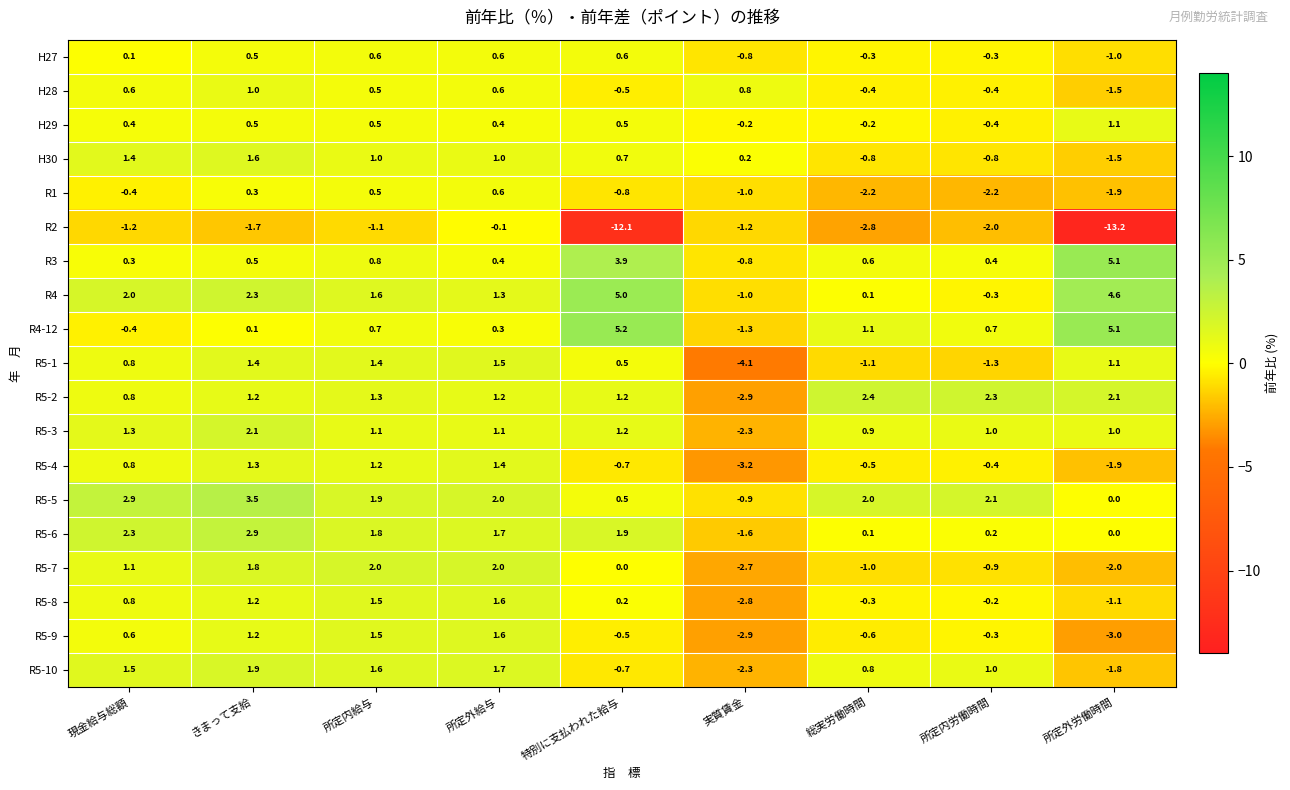

At which category is the sum across all series the highest?

きまって支給